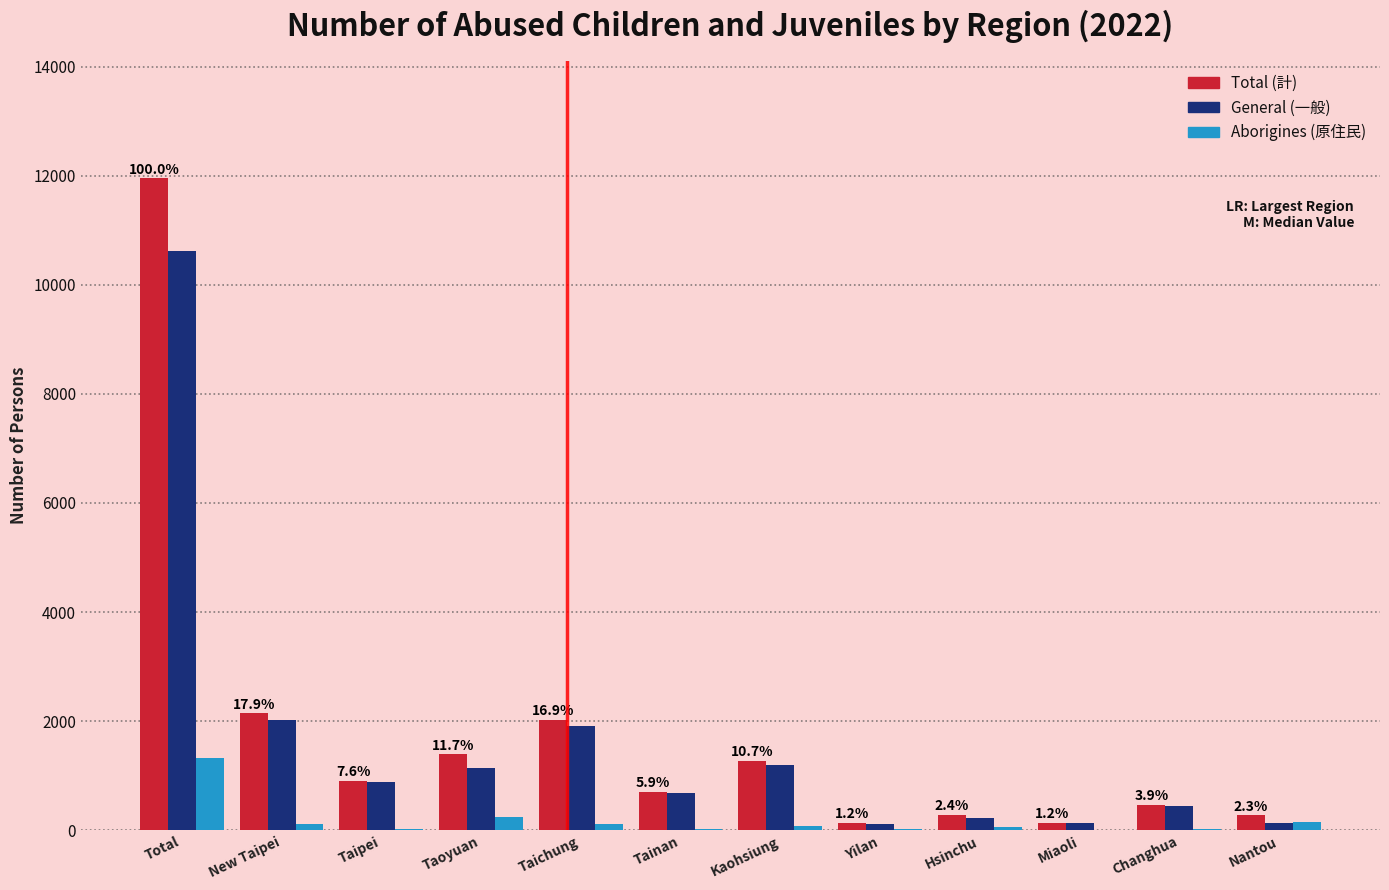

At which category is the sum across all series the highest?

Total